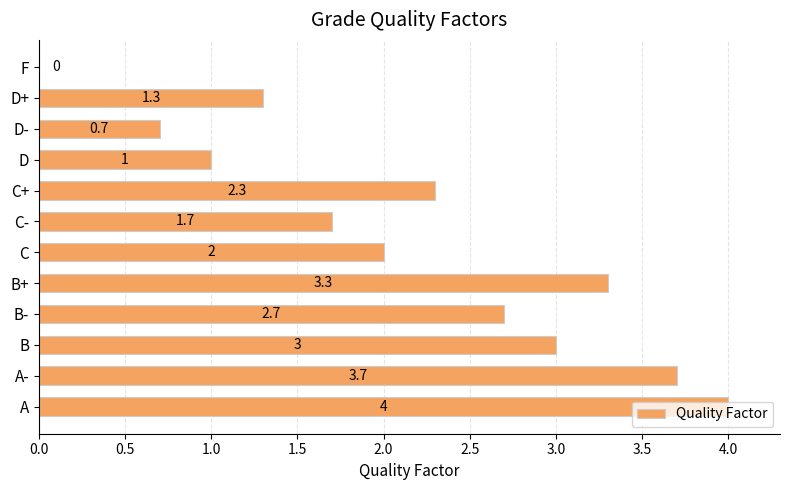

The value at D+ is 1.7. True or false?

False